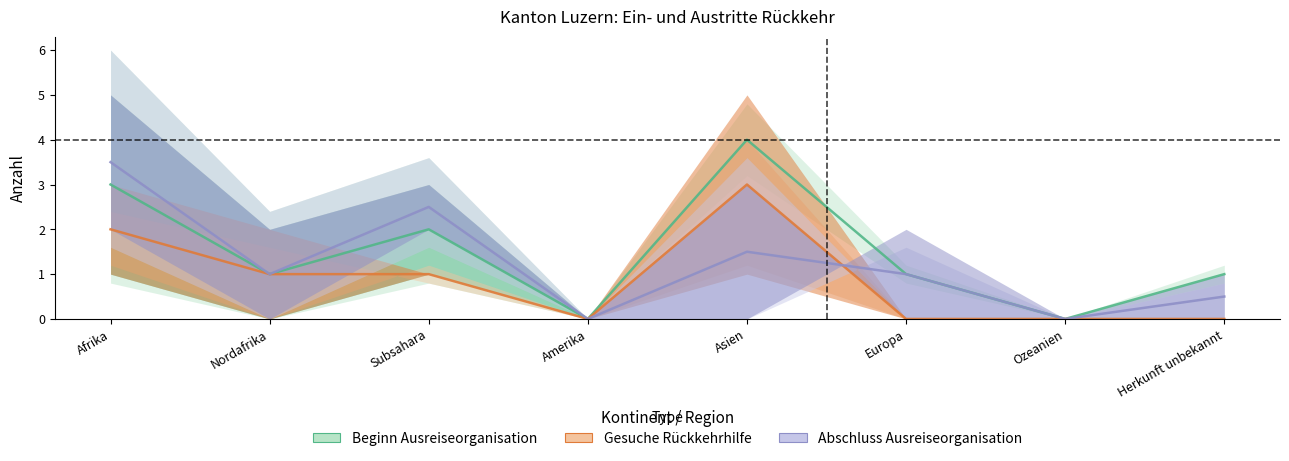

The value of Beginn Ausreiseorganisation at Amerika is 1.5. True or false?

False